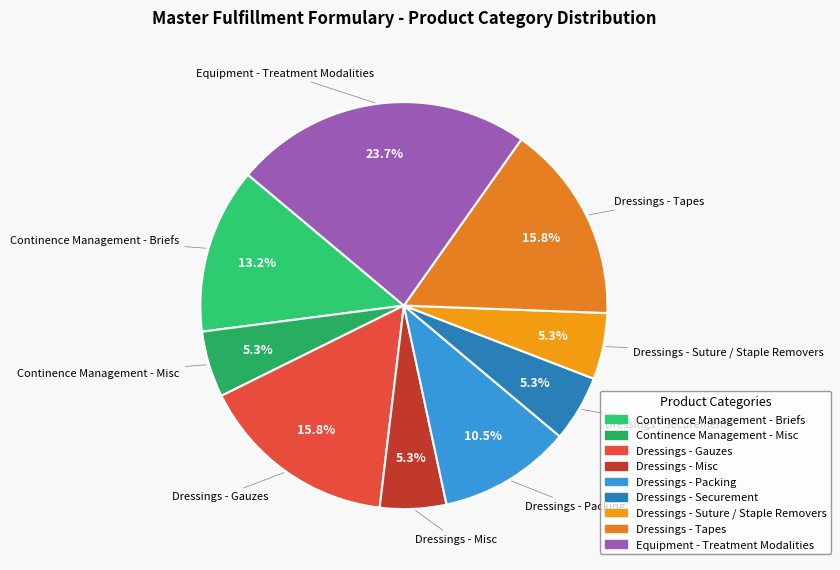

What percentage is the Continence Management - Misc slice, to the nearest percent?

5%